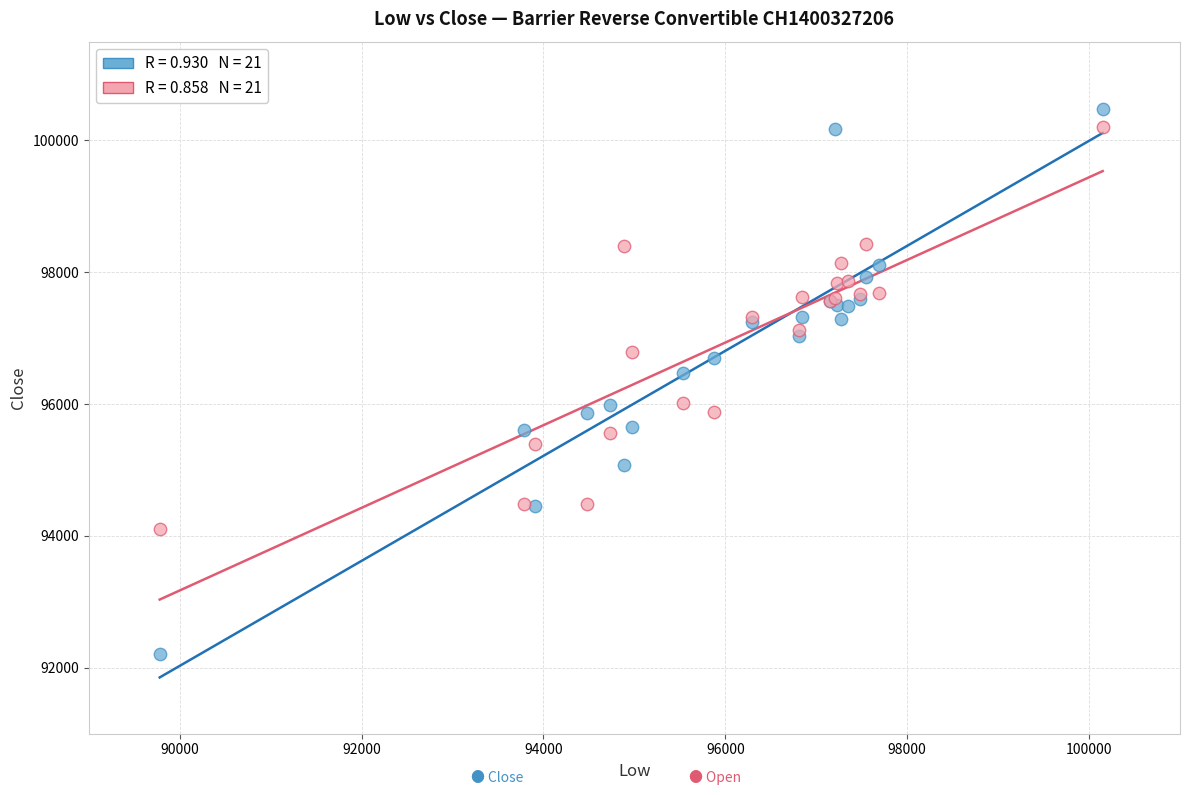

Across all series, what Y value is closest to 96340?

96470